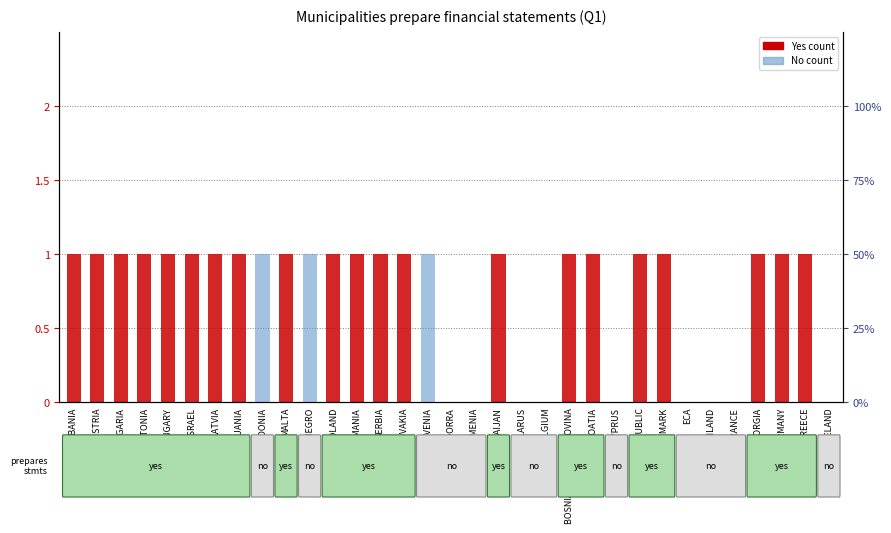

Which series changed the most between CROATIA and ECA?

Yes (prepared)